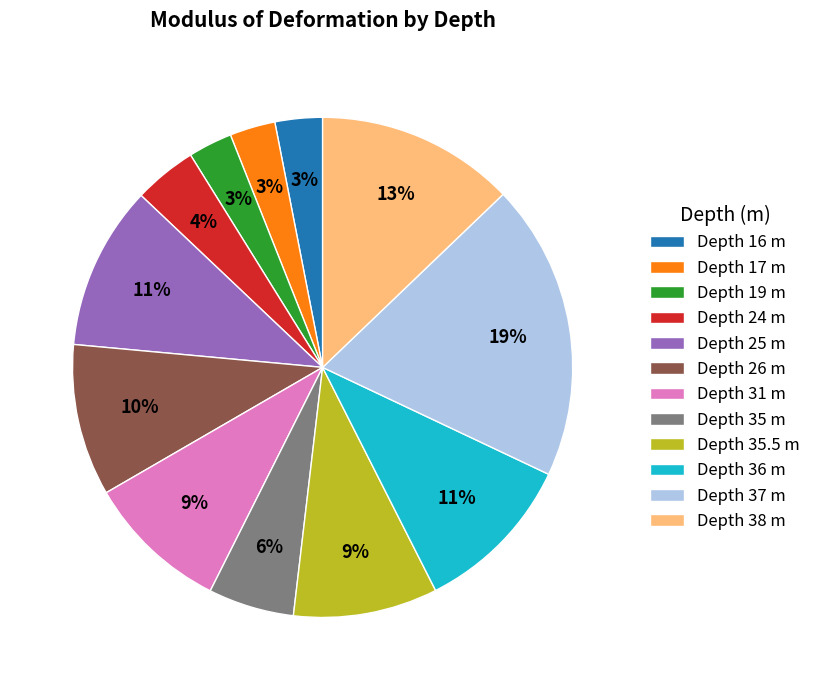

To the nearest percent, what percentage of the pie is Depth 16 m?

3%